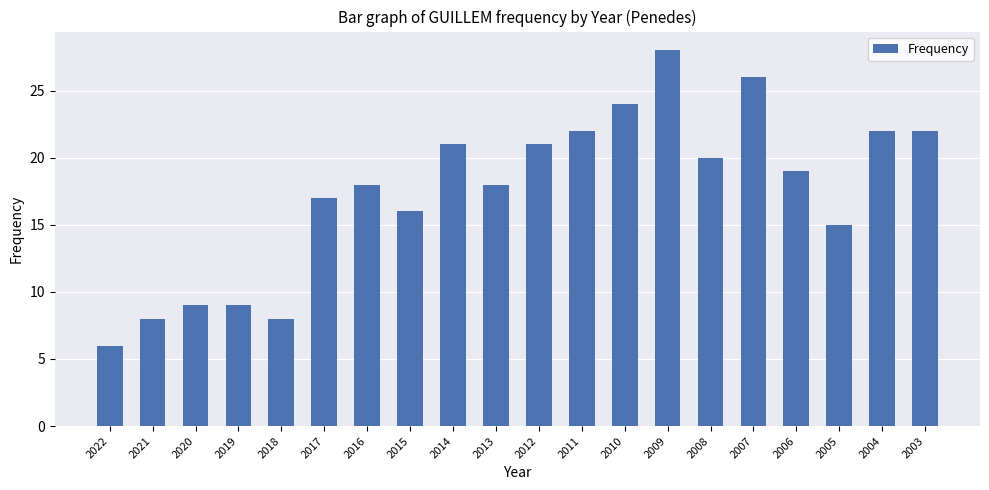

Count the number of data series in this chart.

1